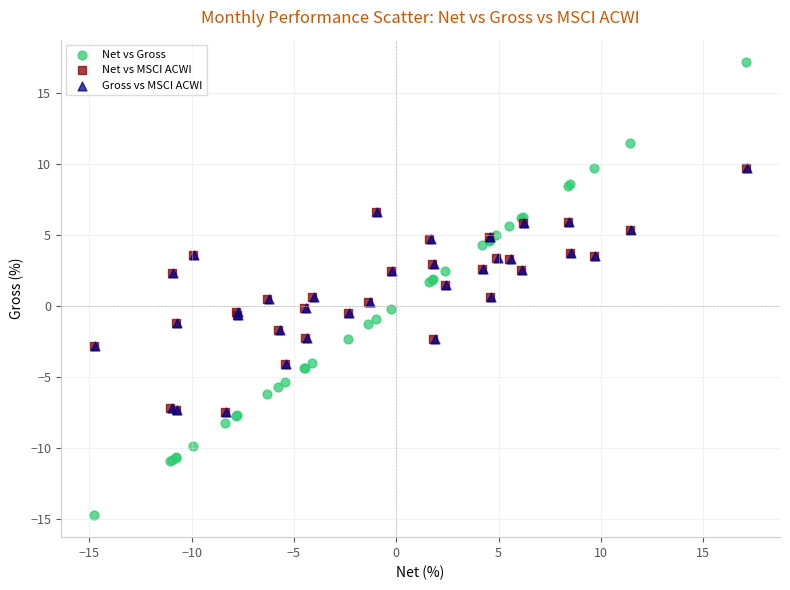

Which series reaches the maximum Y coordinate?

Net vs Gross